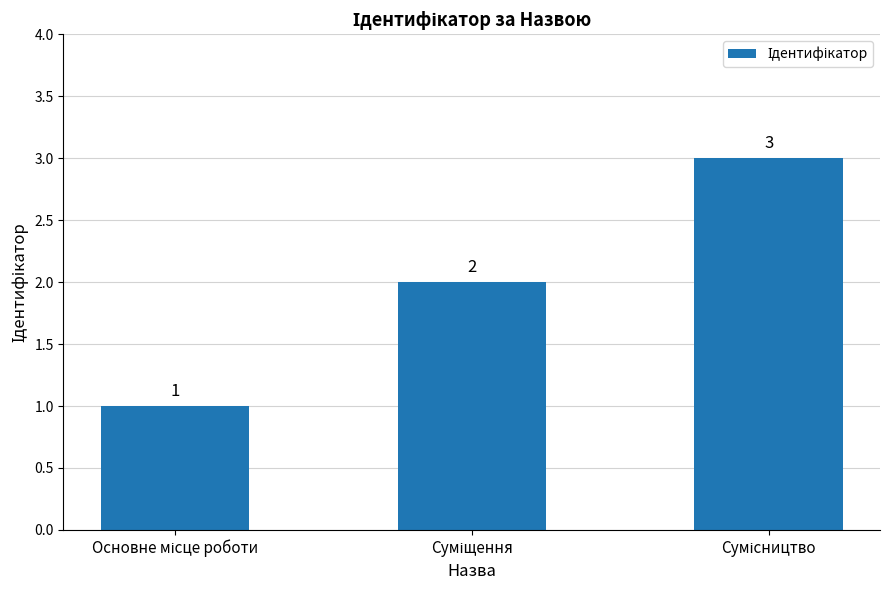

How many values are between 1 and 3?

3